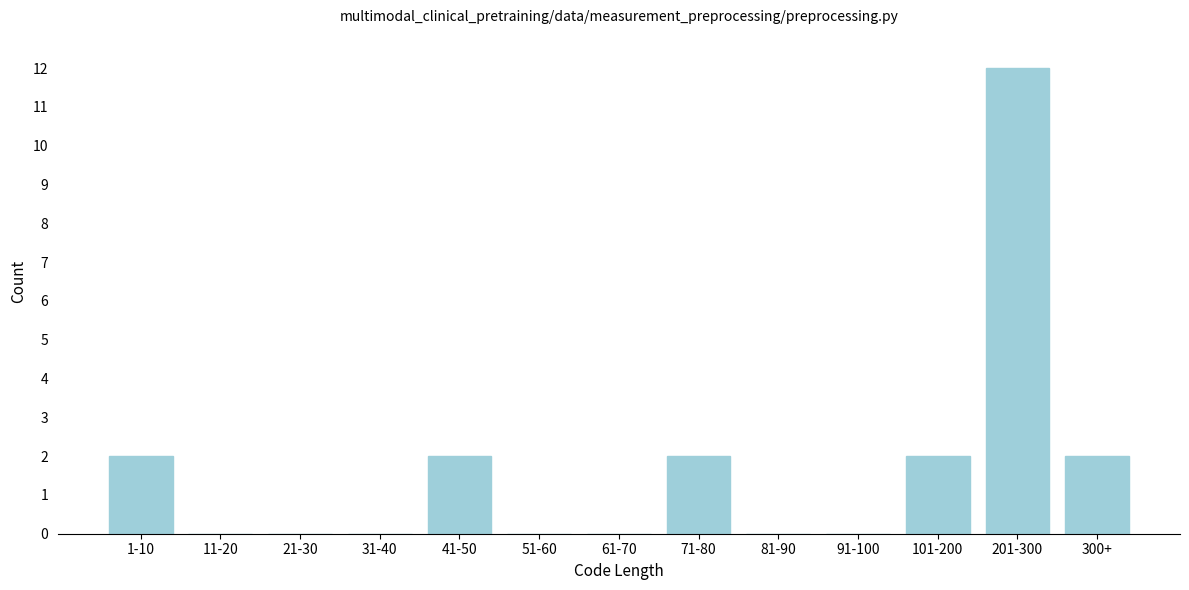

Reading left to right, what are all the values shown in this chart?

1-10=2	11-20=0	21-30=0	31-40=0	41-50=2	51-60=0	61-70=0	71-80=2	81-90=0	91-100=0	101-200=2	201-300=12	300+=2